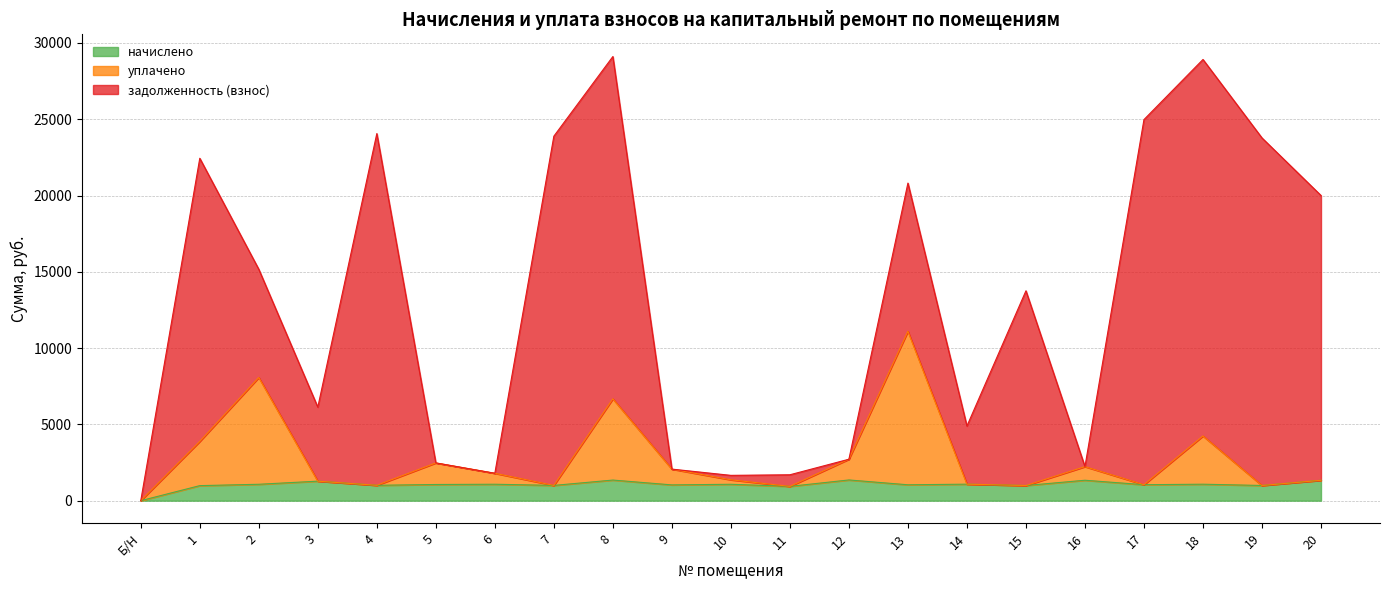

What is the maximum value for начислено?

1358.4